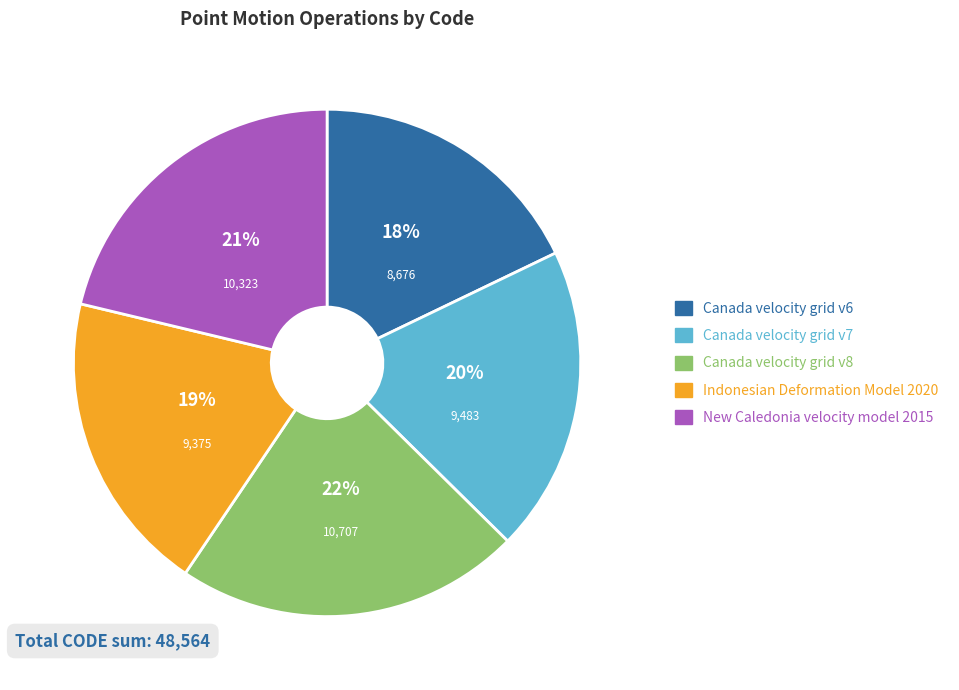

Which category has the biggest portion of the pie?

Canada velocity grid v8